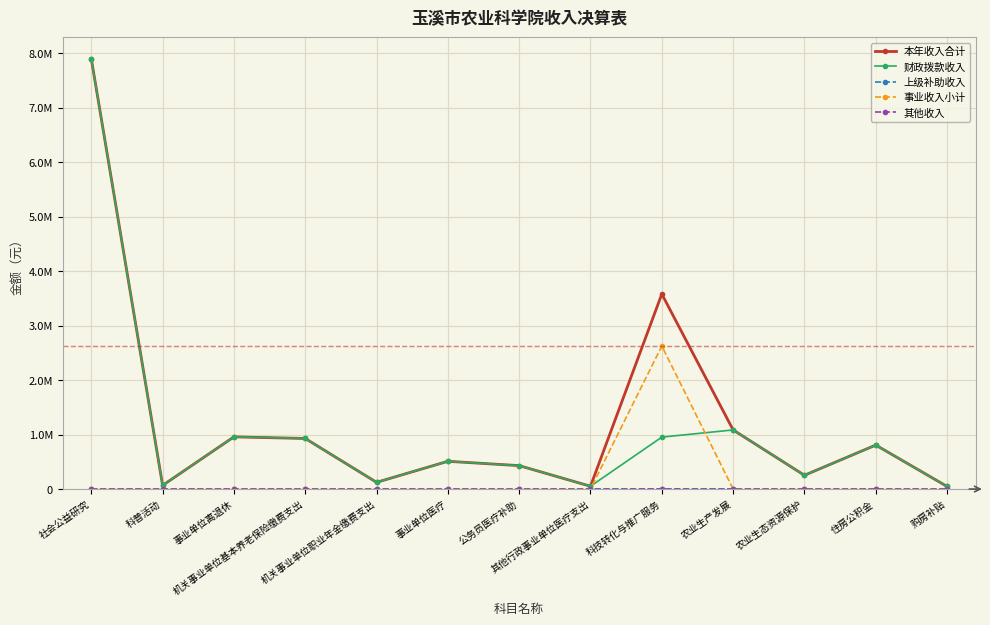

At which label does 本年收入合计 reach its peak?

社会公益研究